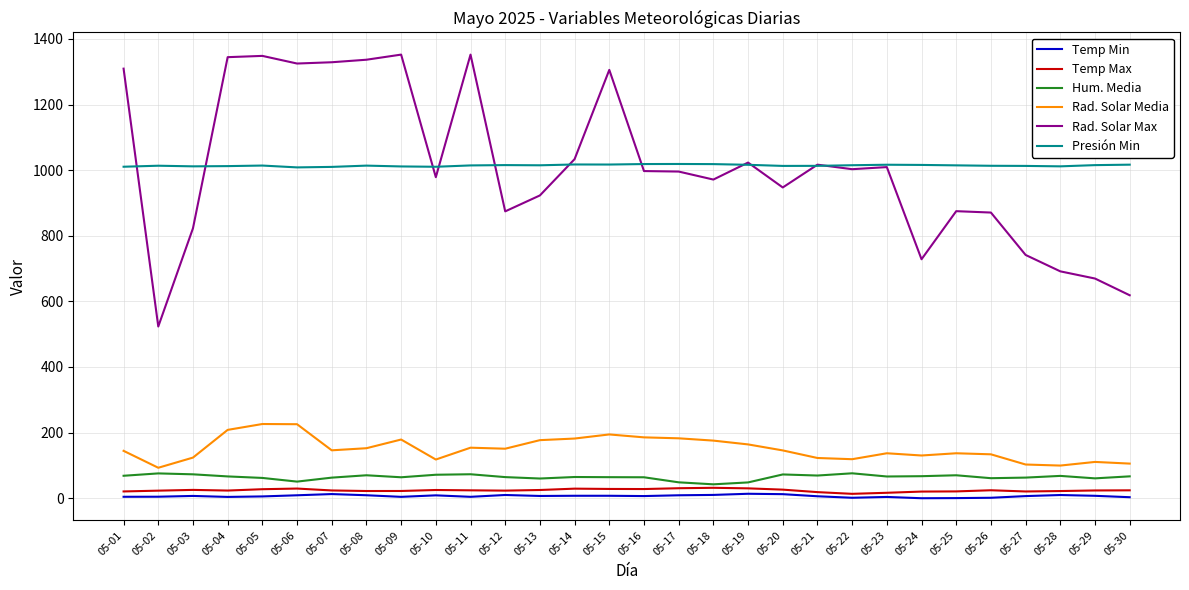

The Hum. Media series shows 69.7 at 05-08. True or false?

True